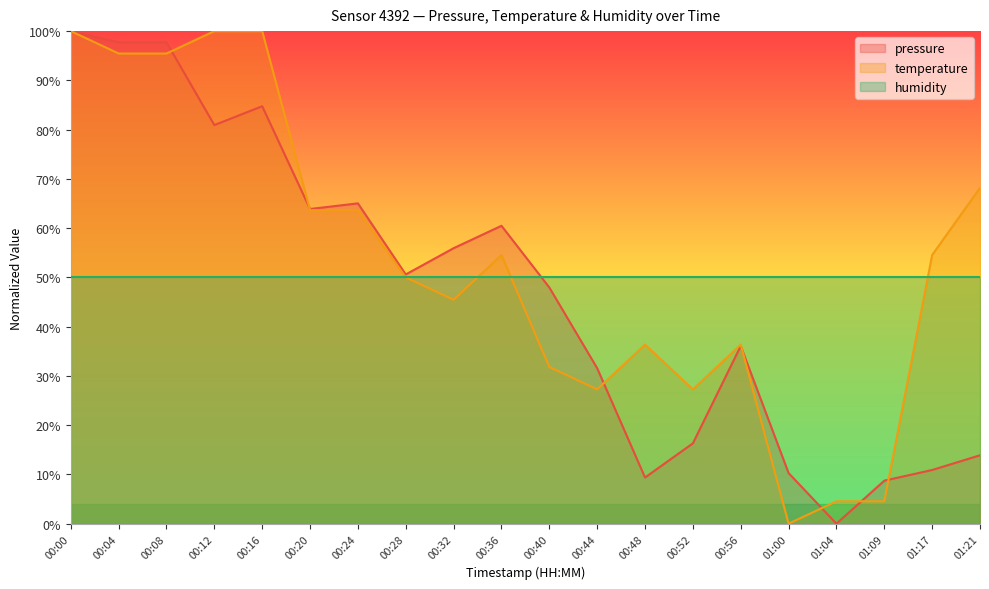

What position from the left is 00:44?

12